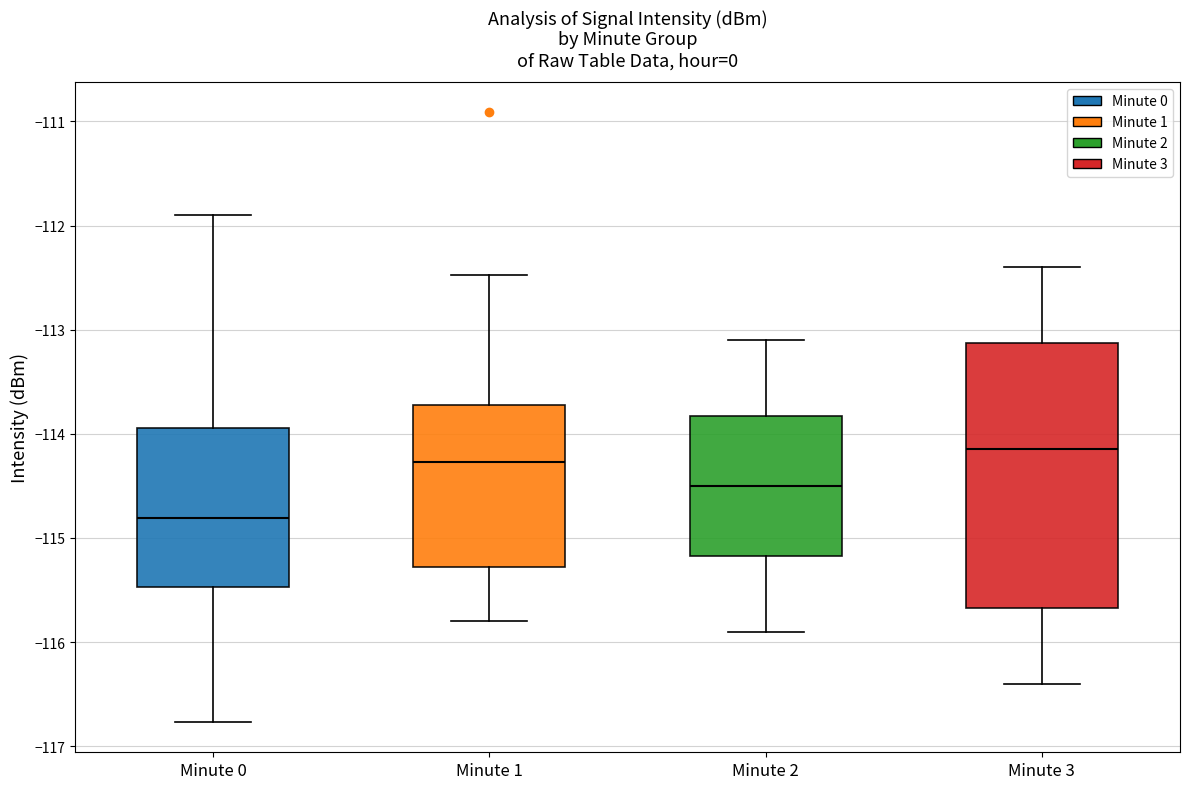

Reading left to right, read every box against the y-axis: the position of its median line, the range the box covers, and the ends of its whiskers. The values are not printed on the chart, so give them approximately, as read against the axis.

Minute 0: median -114.8, box -115.5 to -113.9, whiskers -116.8 to -111.9
Minute 1: median -114.3, box -115.3 to -113.7, whiskers -115.8 to -112.5
Minute 2: median -114.5, box -115.2 to -113.8, whiskers -115.9 to -113.1
Minute 3: median -114.1, box -115.7 to -113.1, whiskers -116.4 to -112.4